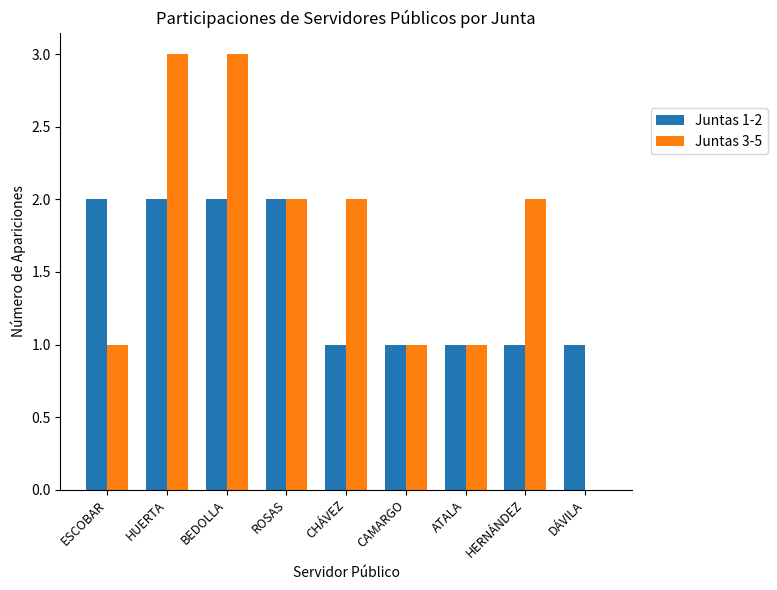

Count the Juntas 3-5 values in the range 1 to 2.

6